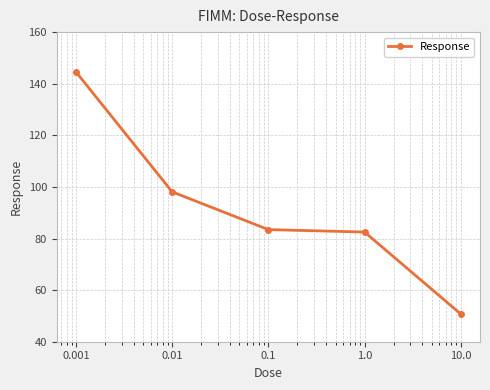

What is the sum of all values?

459.3